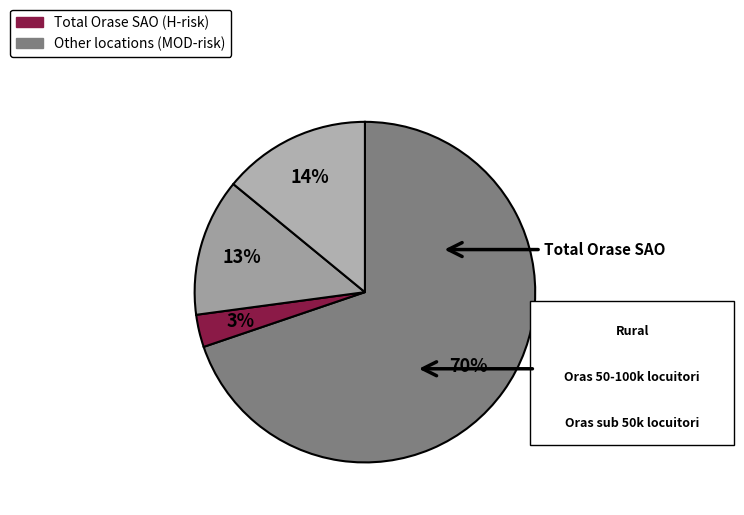

What is the majority slice?

Total Orase SAO